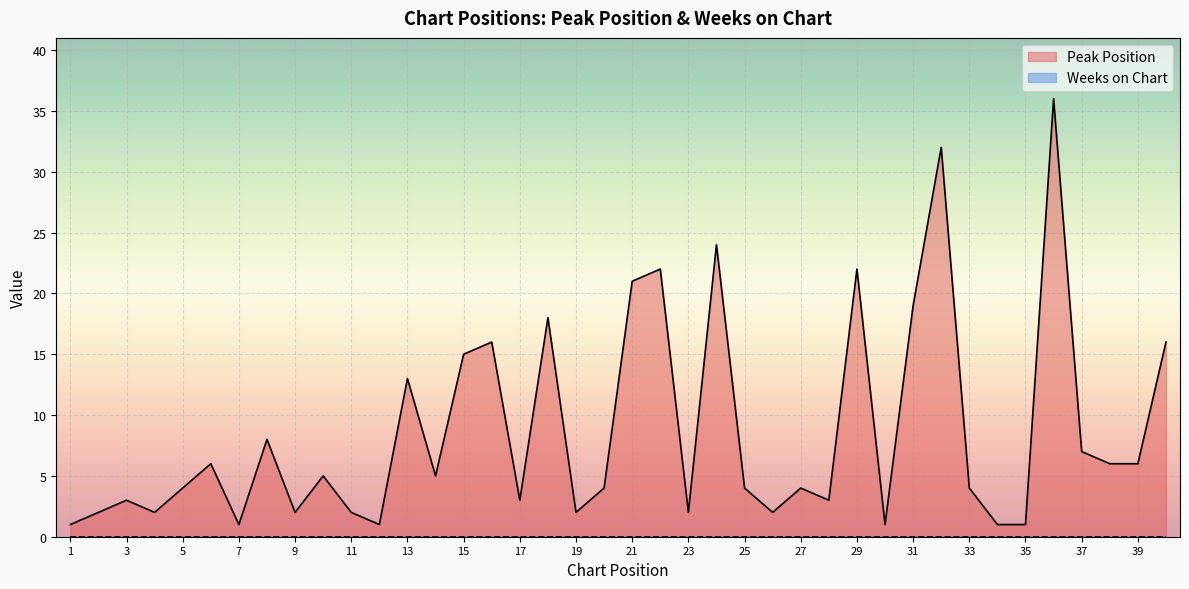

How many values are below 4?

16